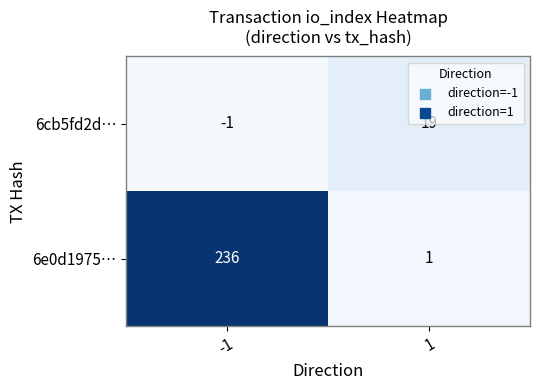

Rank the series by their average value, from lowest to highest.

6cb5fd2d…, 6e0d1975…